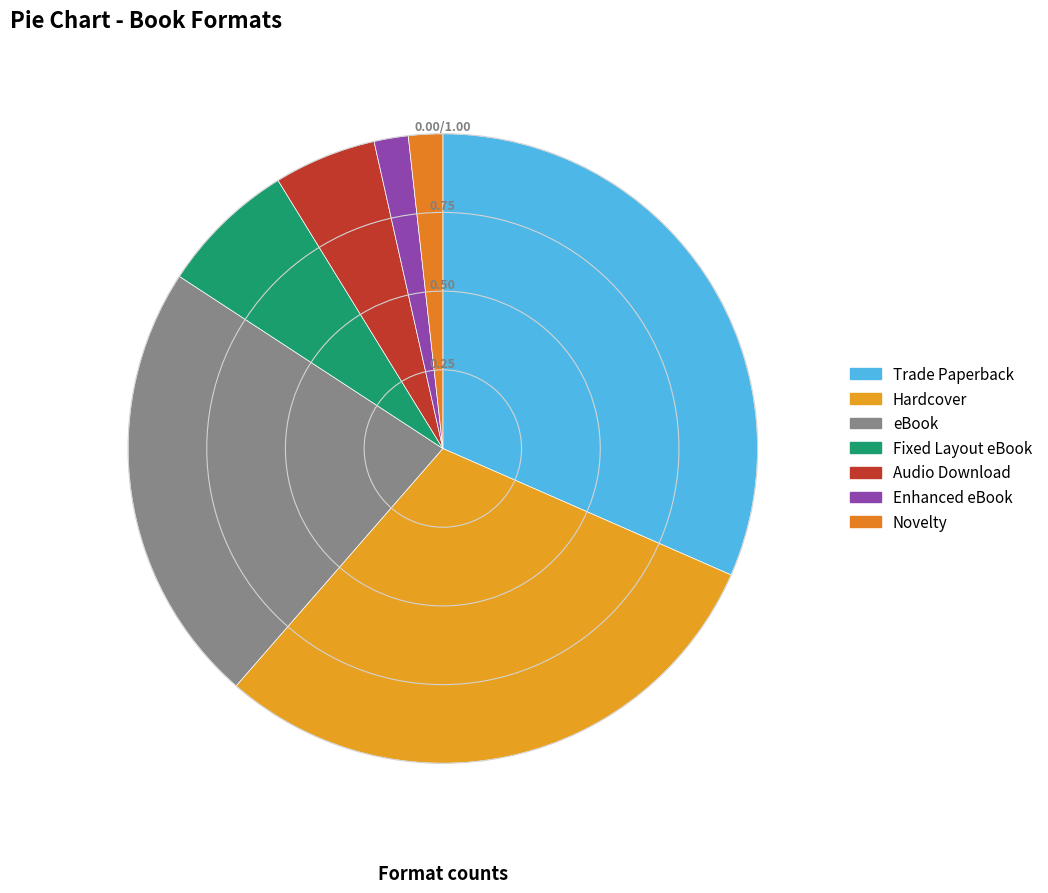

What is the change in value from Fixed Layout eBook to Enhanced eBook?

-3